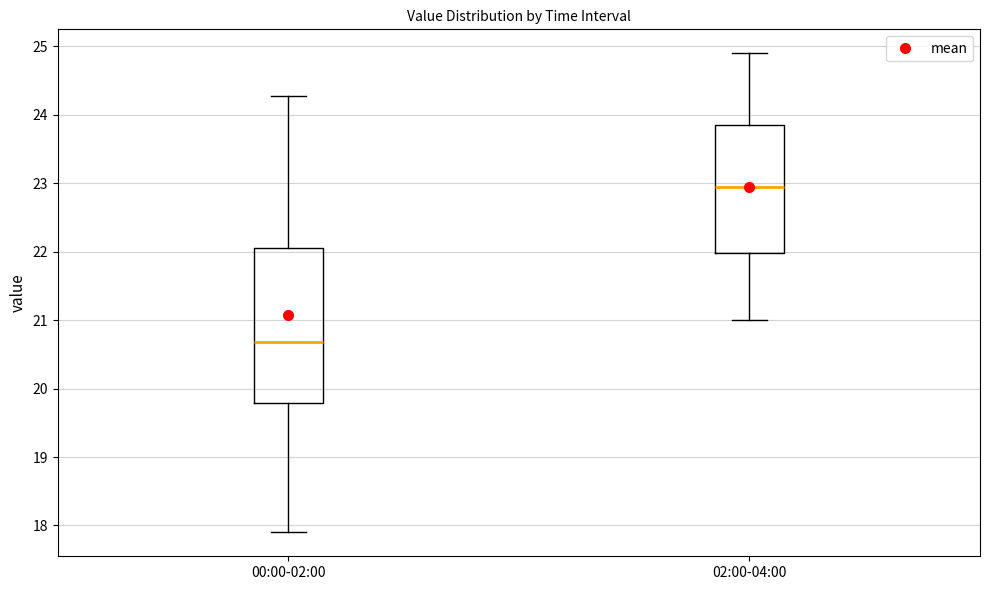

Reading left to right, read every box against the y-axis: the position of its median line, the range the box covers, and the ends of its whiskers. The values are not printed on the chart, so give them approximately, as read against the axis.

00:00-02:00: median 20.7, box 19.8 to 22.1, whiskers 17.9 to 24.3
02:00-04:00: median 23.0, box 22.0 to 23.9, whiskers 21.0 to 24.9